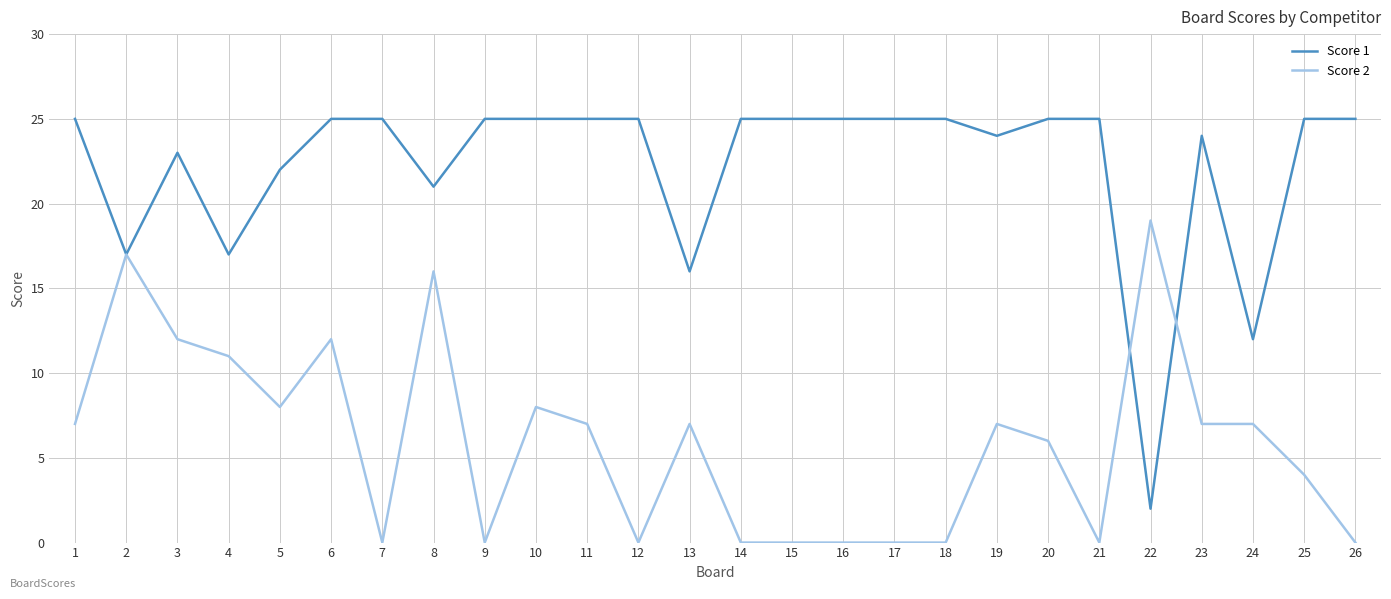

Between 23 and 25, which series saw the biggest shift?

Score 2